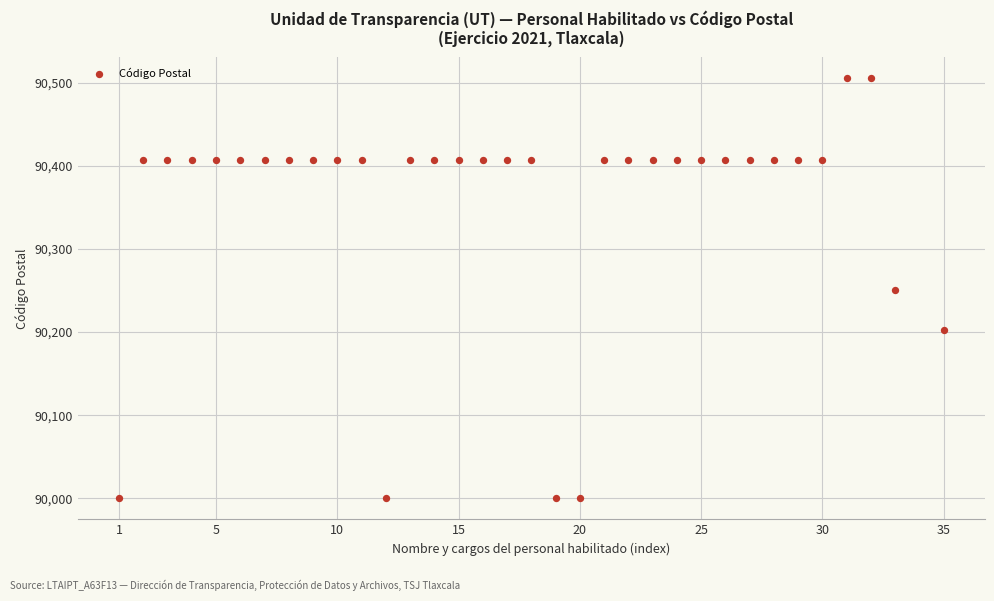

What is the range of Y values (max minus min)?

505